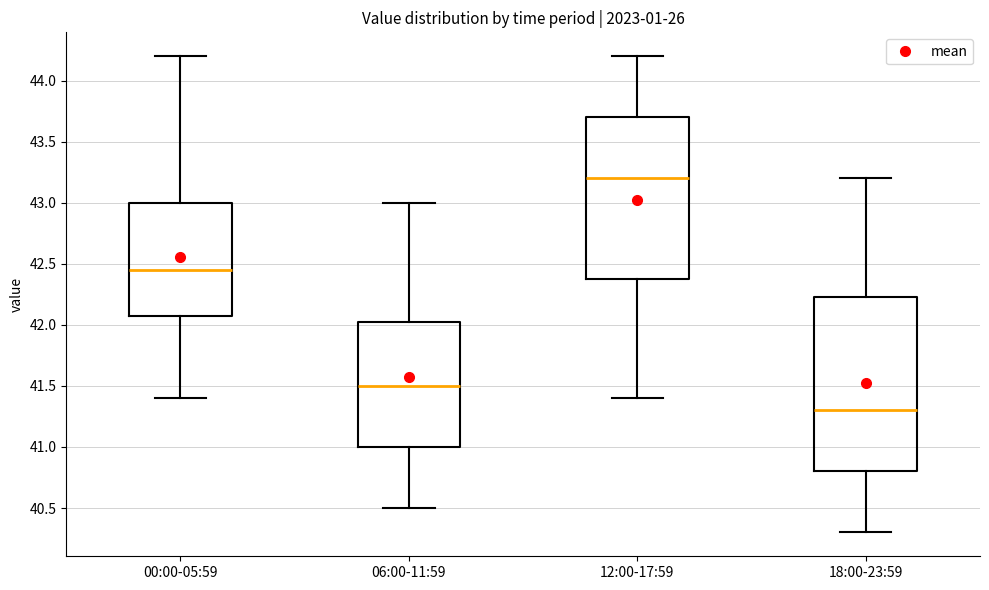

Where does the lower whisker of the box for 12:00-17:59 end on the y-axis? The values are not printed on the chart, so give them approximately, as read against the axis.

41.40